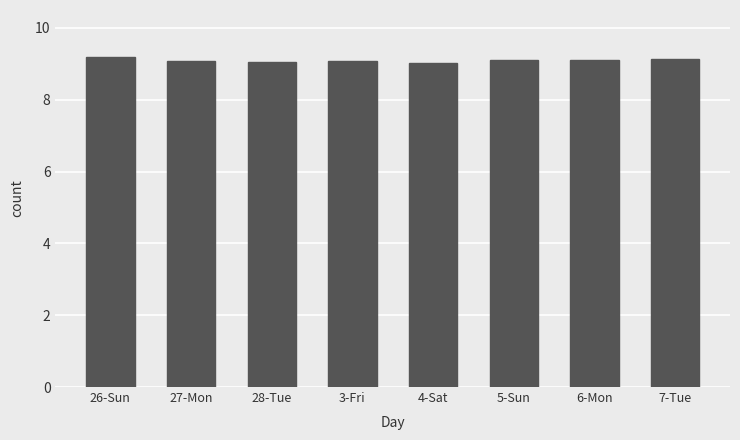

What is the ratio of the value at 3-Fri to the value at 5-Sun?

1.0